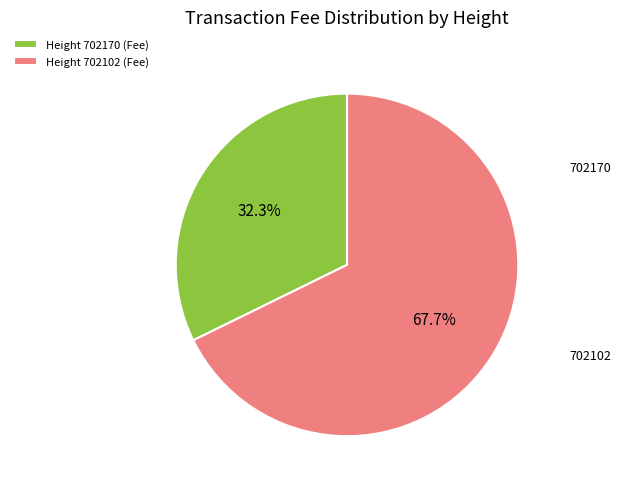

What is the majority slice?

Height 702102 (Fee)